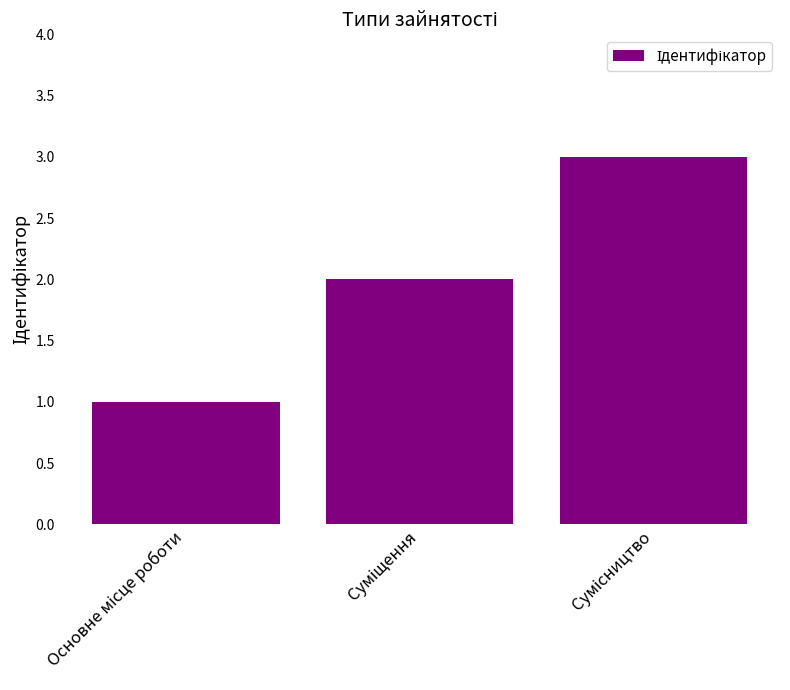

What is the maximum value shown in the chart?

3